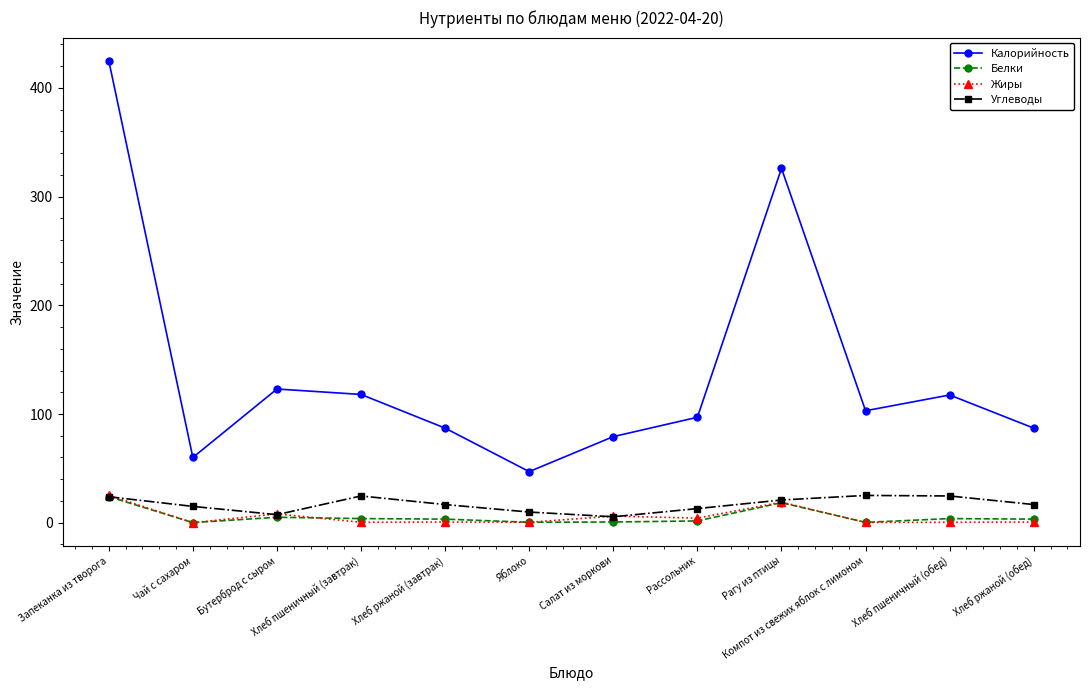

Between Чай с сахаром and Бутерброд с сыром, which series saw the biggest shift?

Калорийность